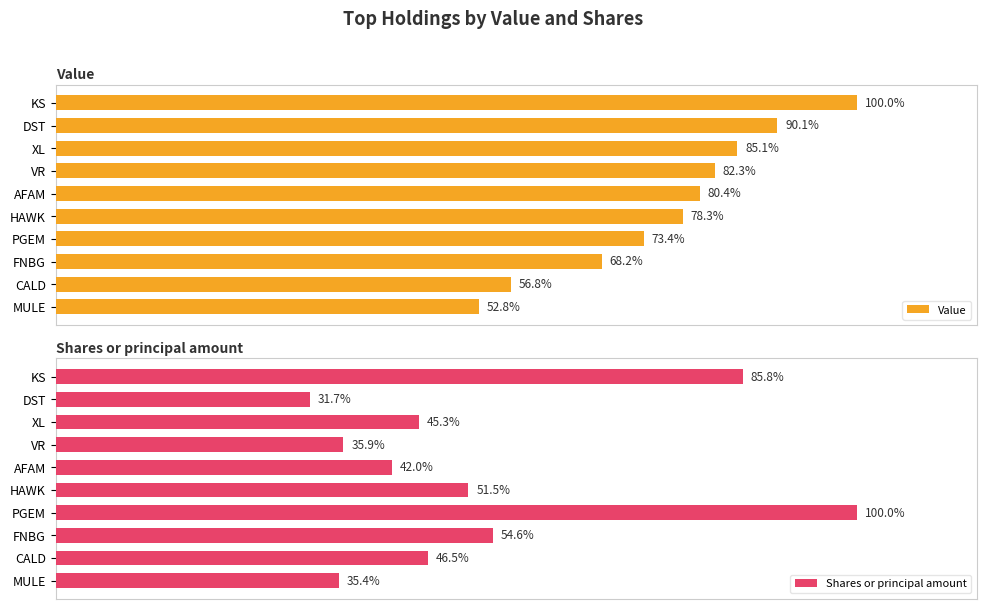

How many bars are there in each group?

2